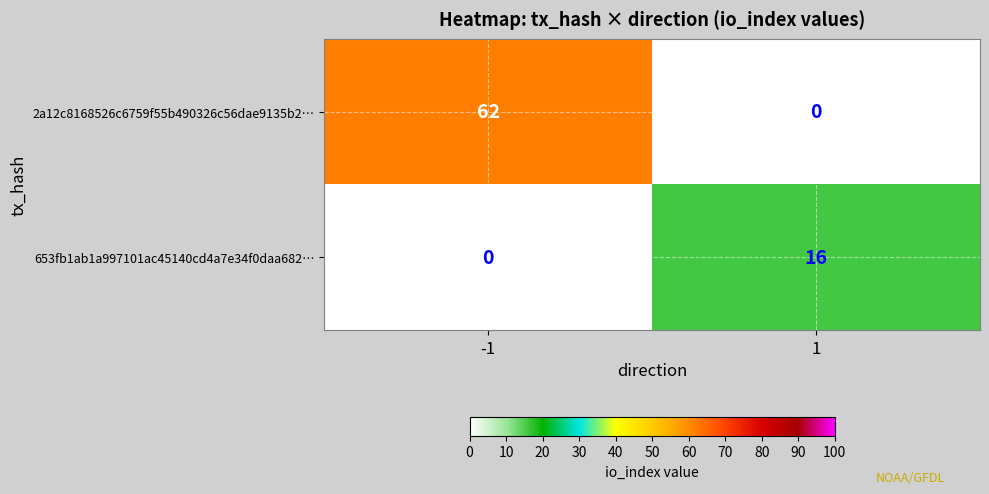

Which series has the widest spread of values?

2a12c8168526c6759f55b490326c56dae9135b2…